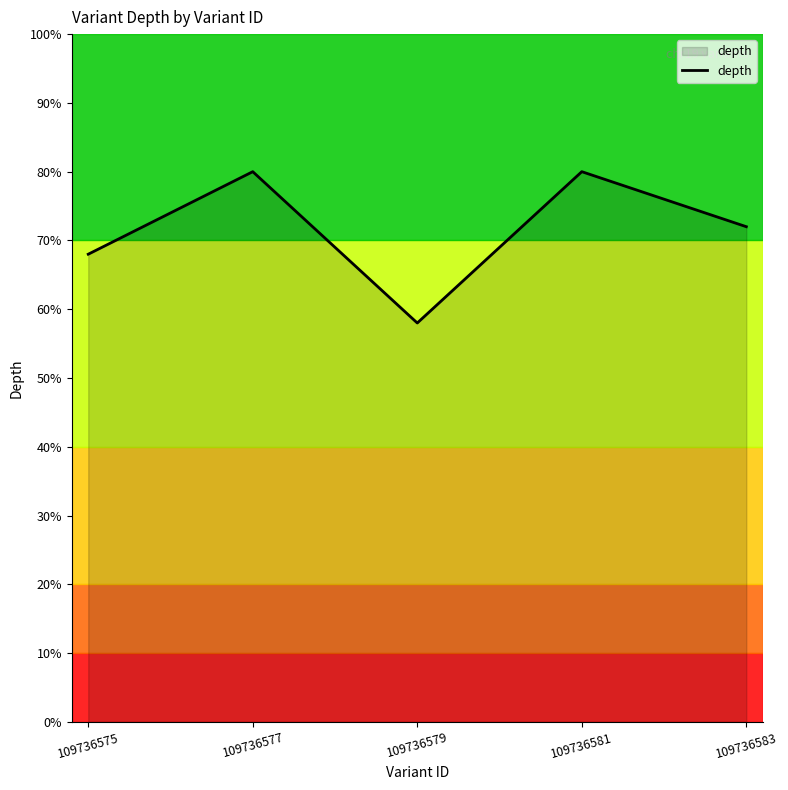

What is the maximum value shown in the chart?

80.0